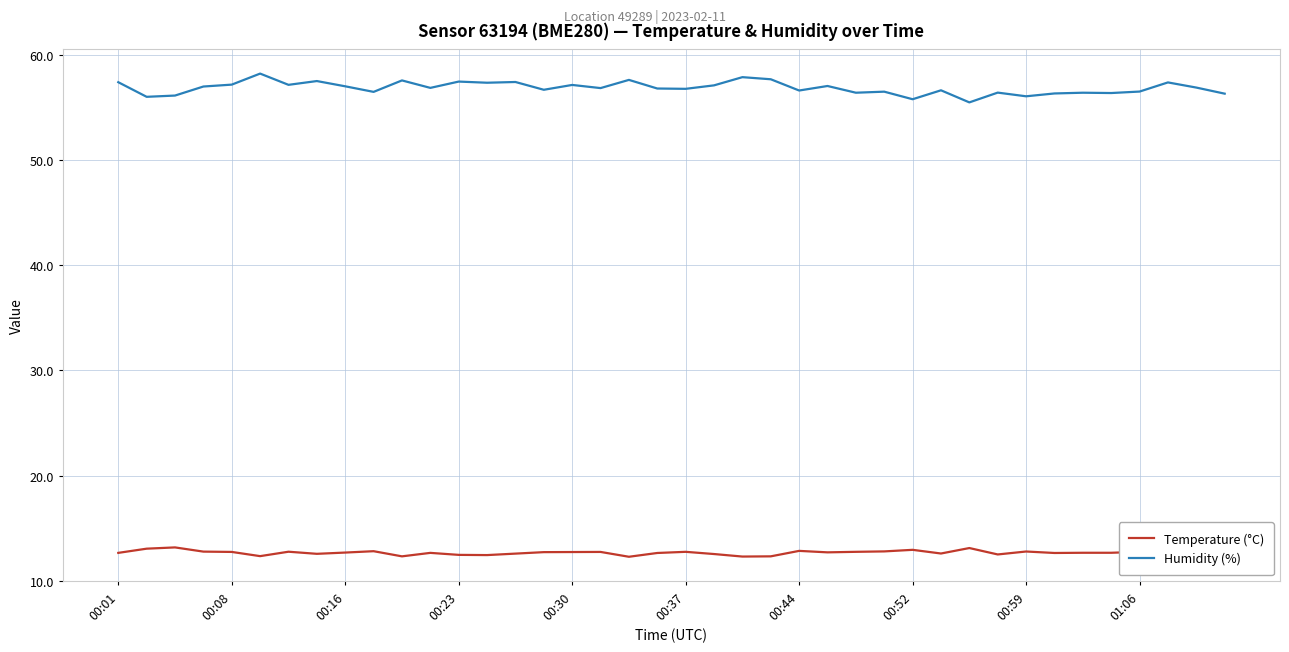

Is it true that Humidity (%) equals 55.8 at 00:52?

True